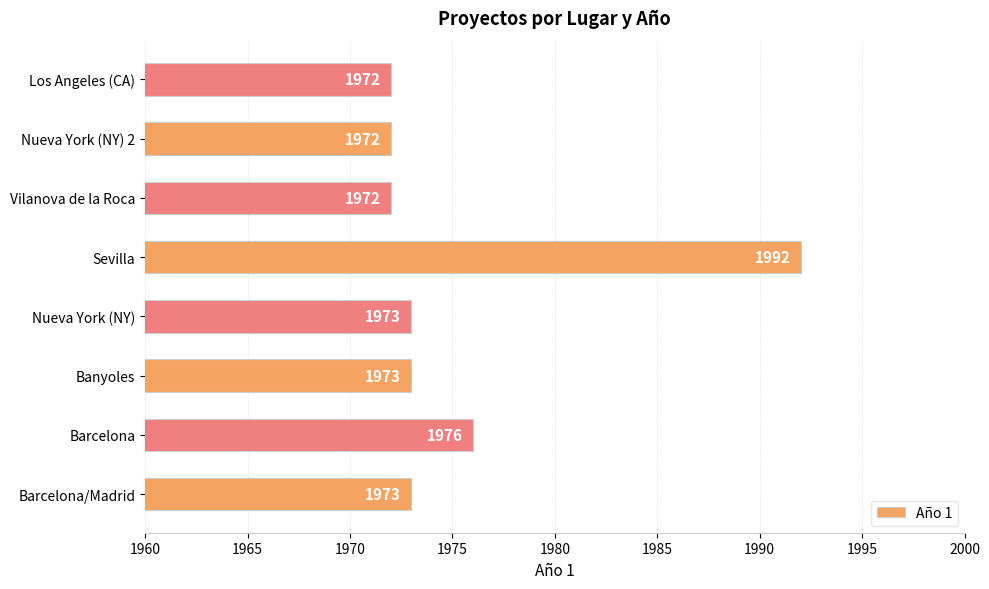

What is the change in value from Barcelona to Nueva York (NY) 2?

-4